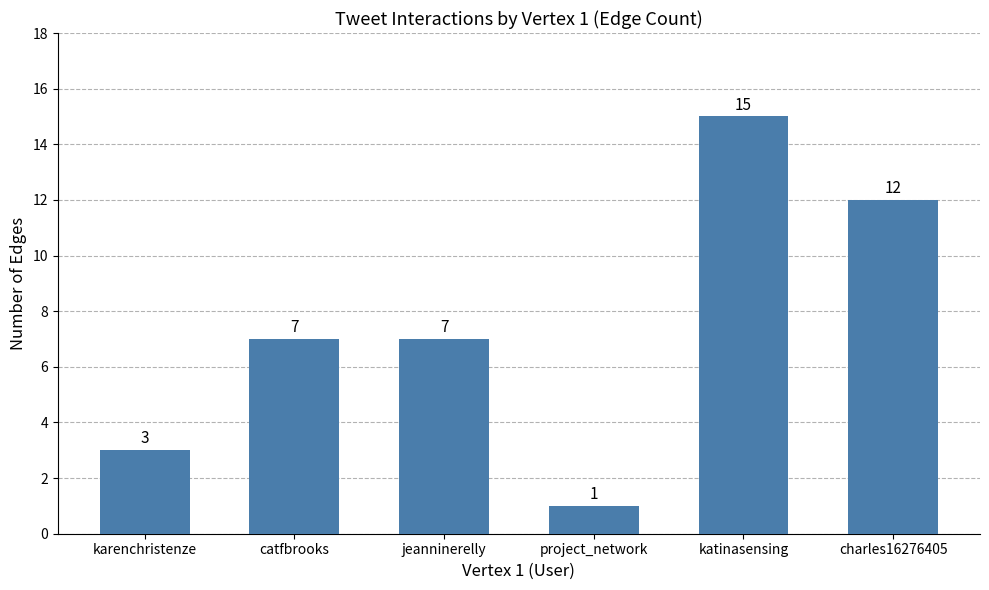

At which category does the chart reach its peak across all series?

katinasensing